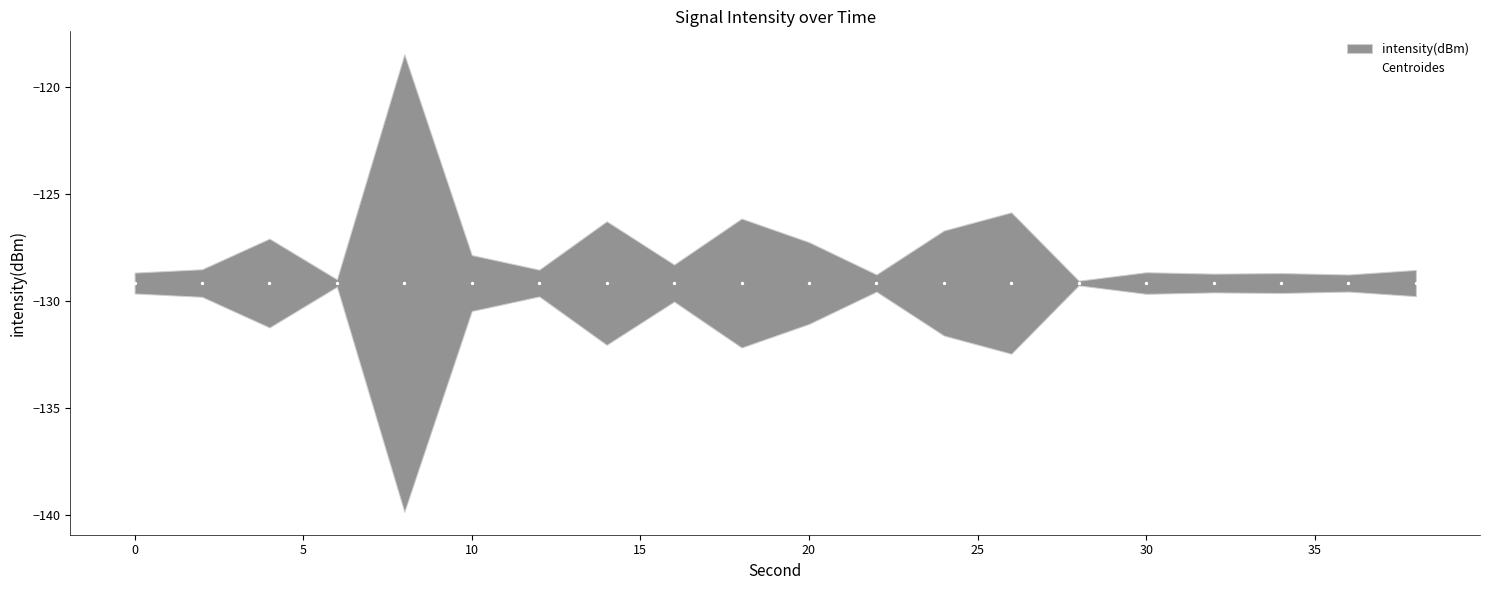

What is the change in value from 5 to 9?

-1.7